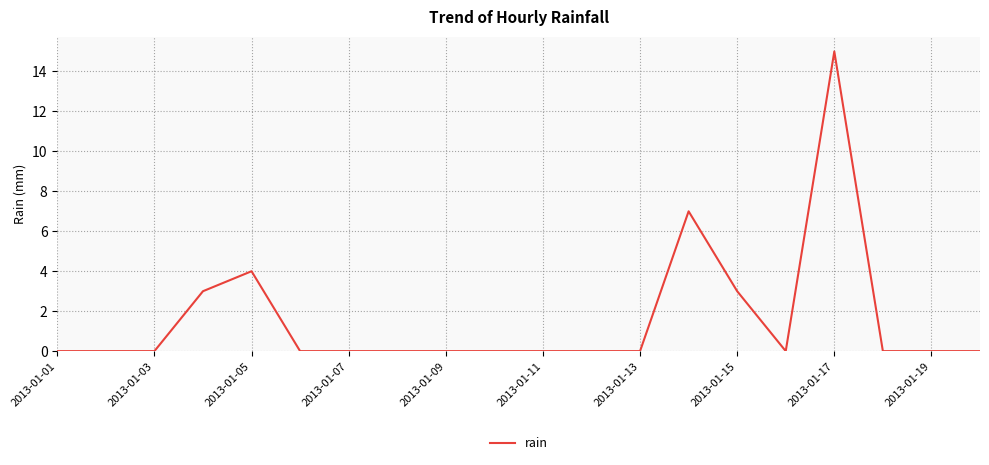

What is the difference between the maximum and minimum values?

15